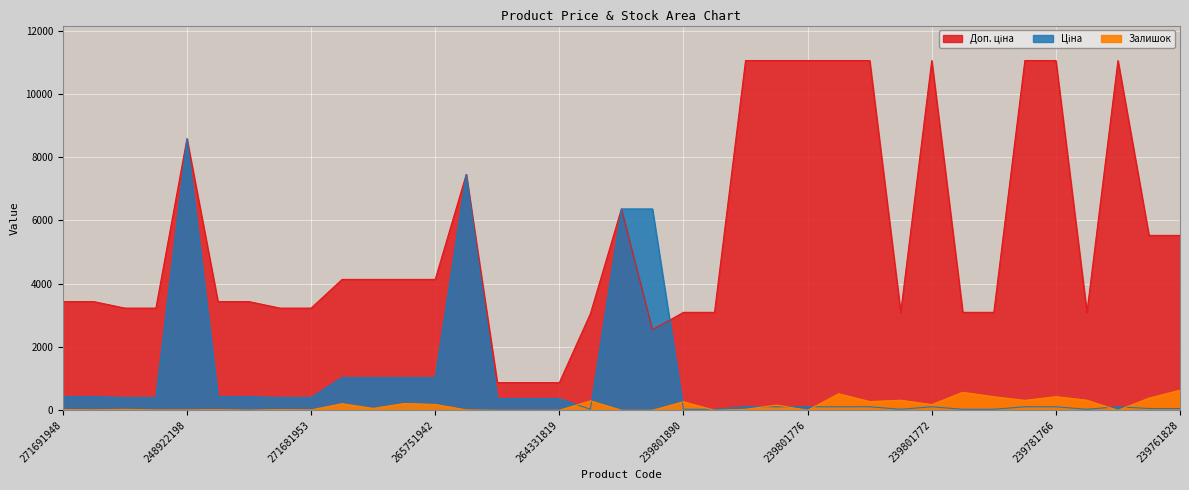

Is it true that Доп. ціна equals 5063.5 at 239801770?

False